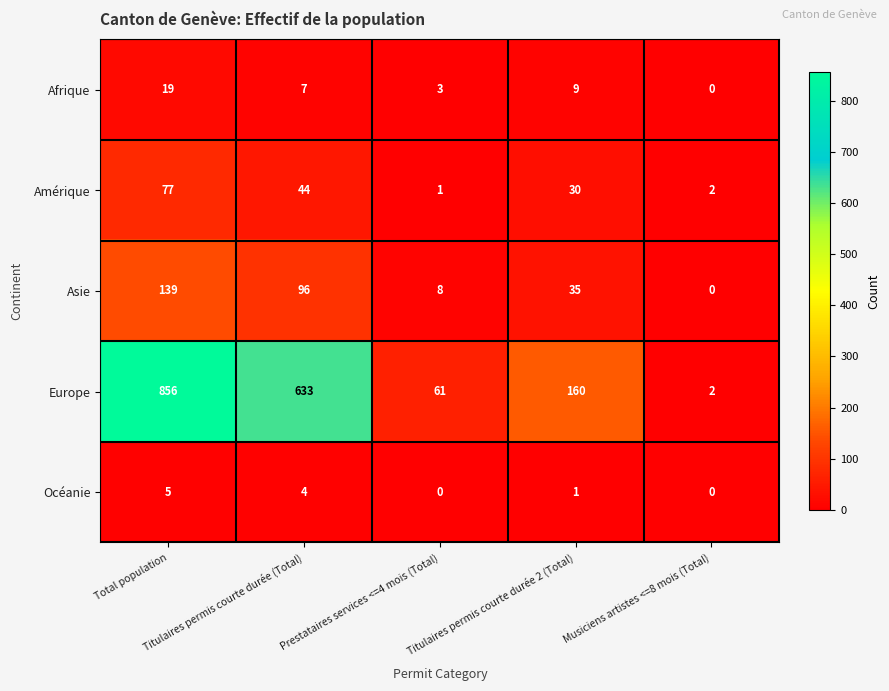

What is the maximum value shown in the chart?

856